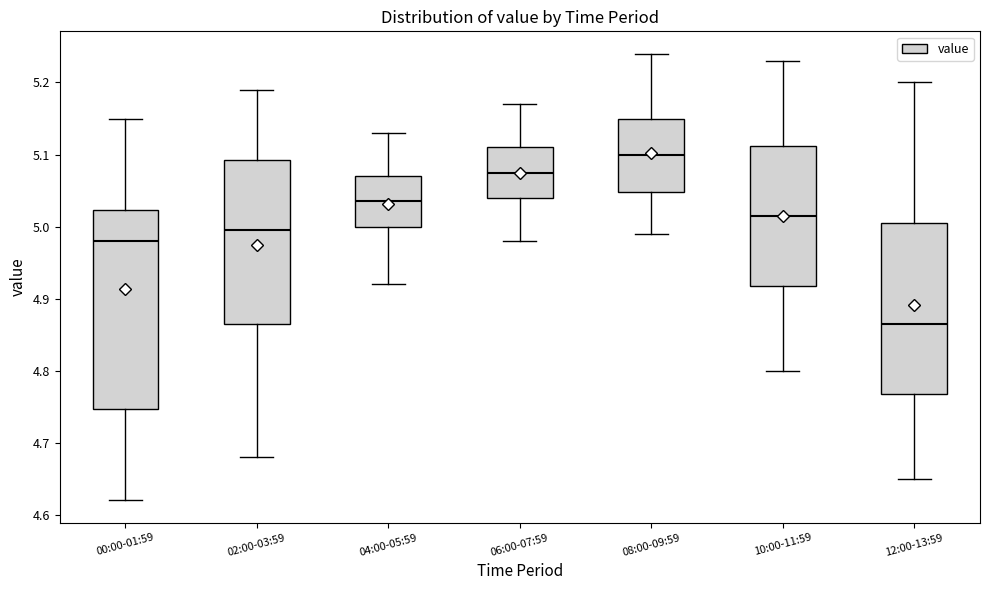

Where is the upper edge of the box for 02:00-03:59 on the y-axis? The values are not printed on the chart, so give them approximately, as read against the axis.

5.09